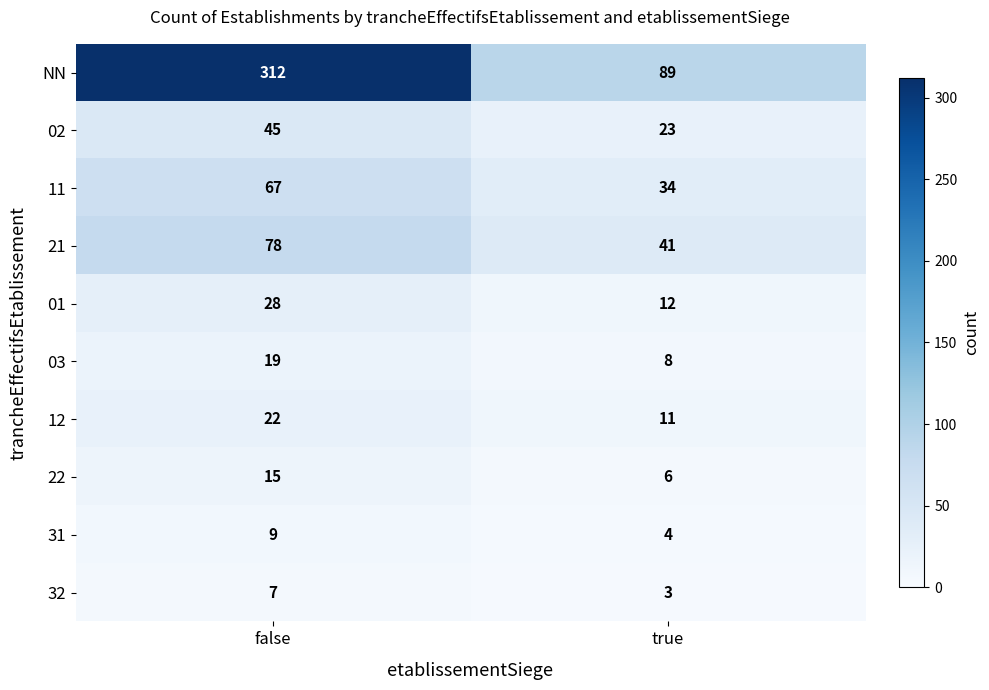

What is the difference between the highest and lowest values at true?

86